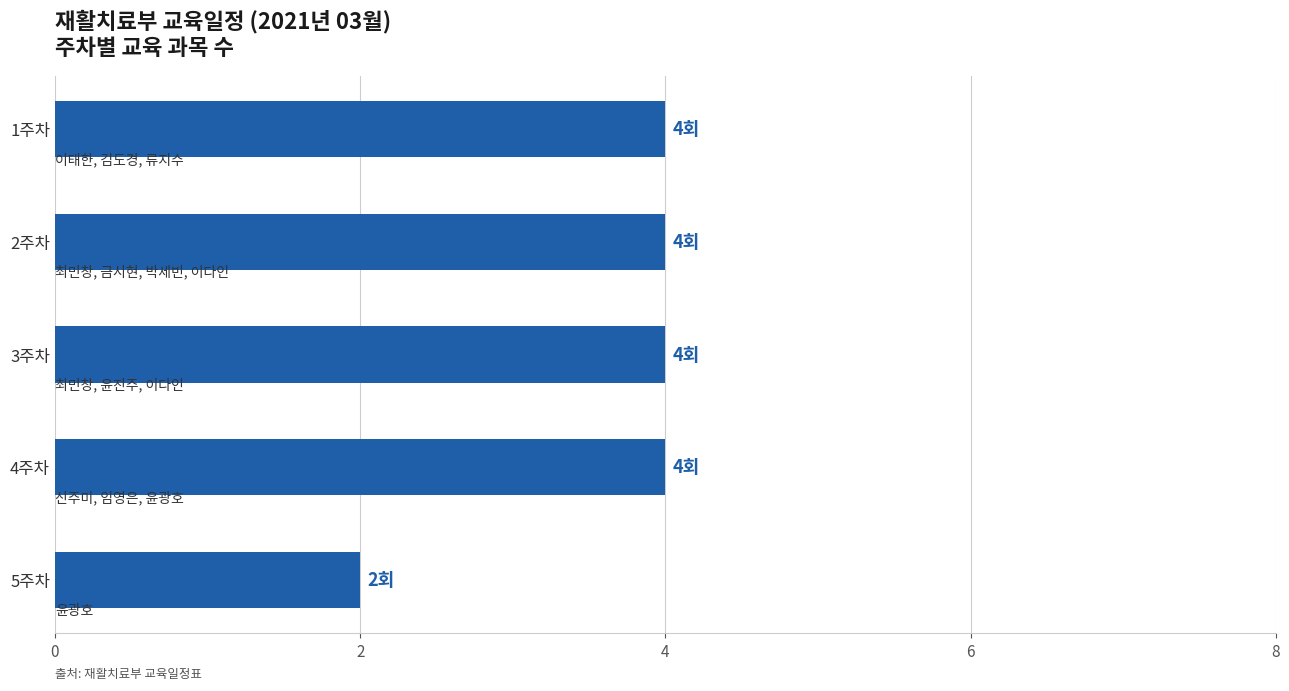

Which has a higher value, 5주차 or 2주차?

2주차